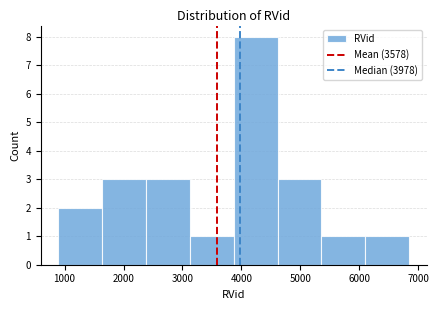

What is the height of the bar covering 2400 to 3100 on the x-axis? Neither the bar edges nor the heights are printed on the chart, so give them approximately, as read against the axes.

3